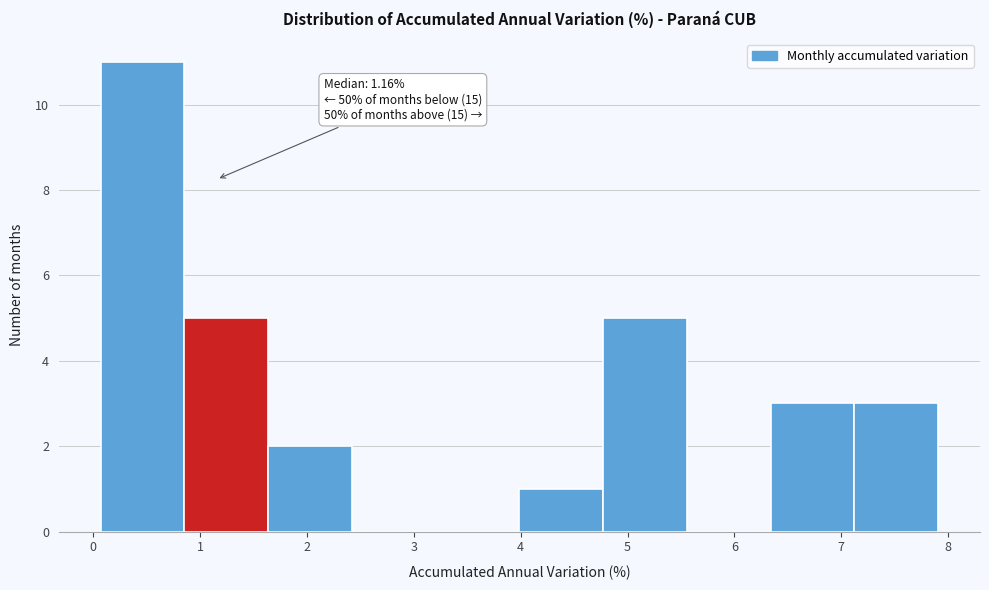

Over which range of the x-axis is the bar tallest?

0.1 to 0.9